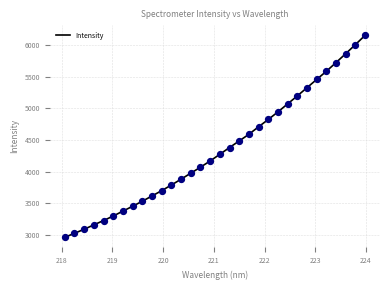

What is the maximum value shown in the chart?

6151.2